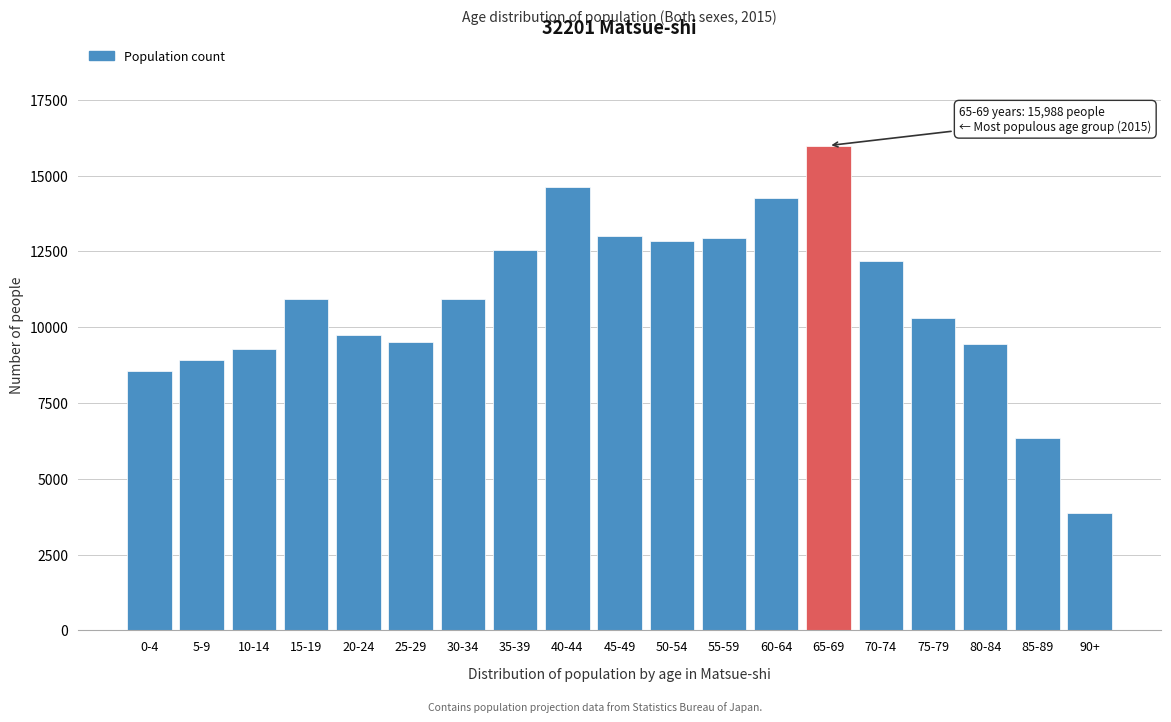

What is the label of the 14th bar from the left?

65-69